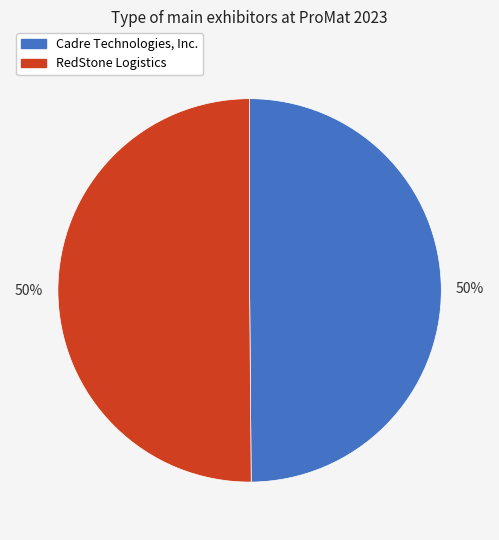

Approximately how many times larger is the value at RedStone Logistics compared to Cadre Technologies, Inc.?

1.0